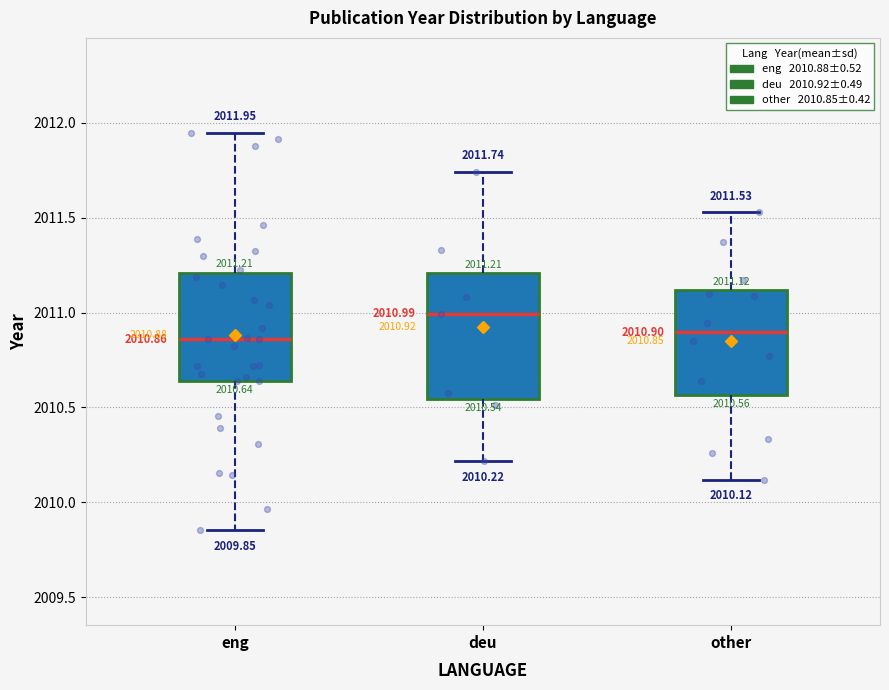

Which box has the highest median line?

deu